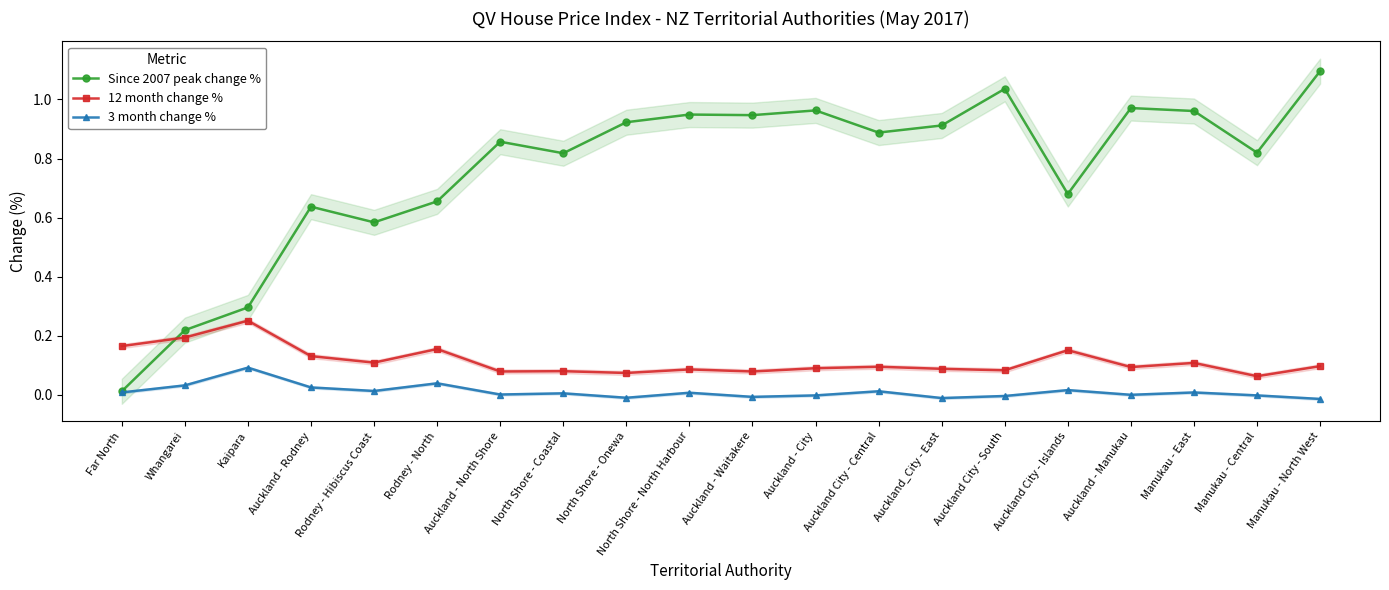

After their last crossing, which series has the higher values: 12 month change % or Since 2007 peak change %?

Since 2007 peak change %